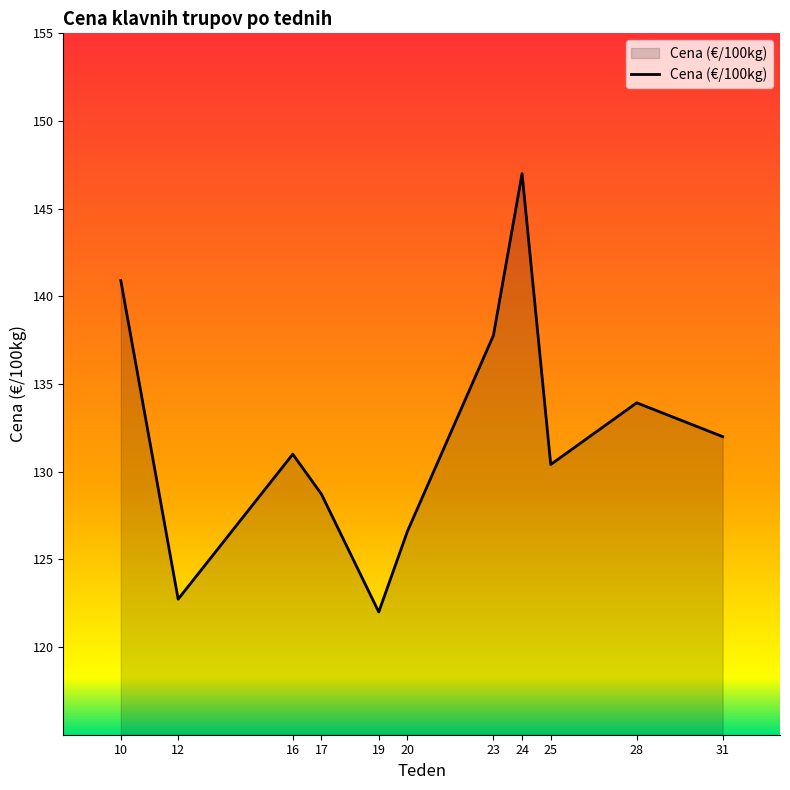

What is the difference between the values at 17 and 31?

3.3